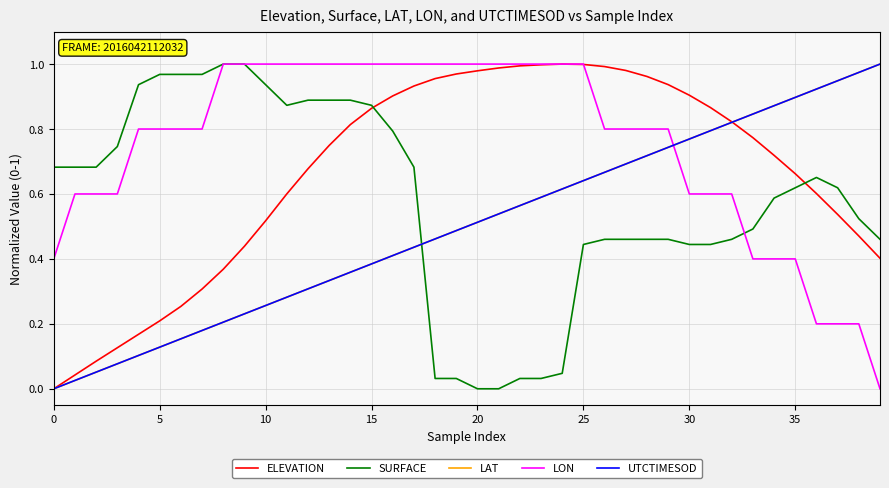

Which series has the largest total across all categories?

LON